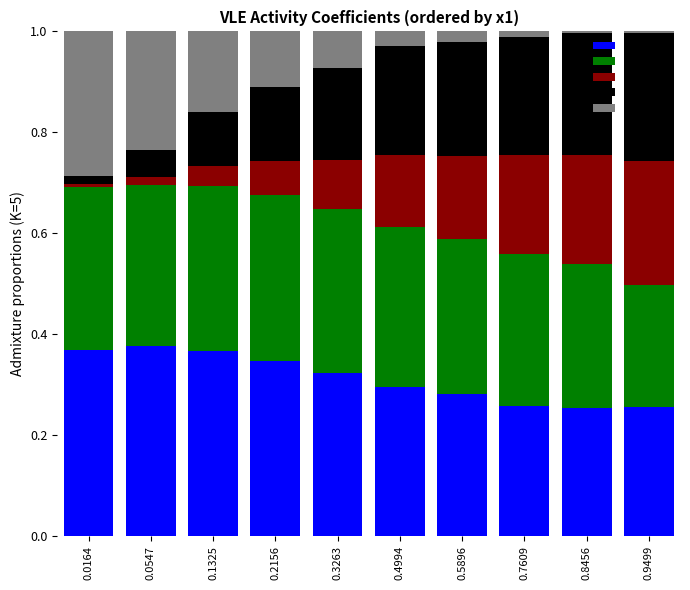

The value of g1 at 0.5896 is 0.3. True or false?

True